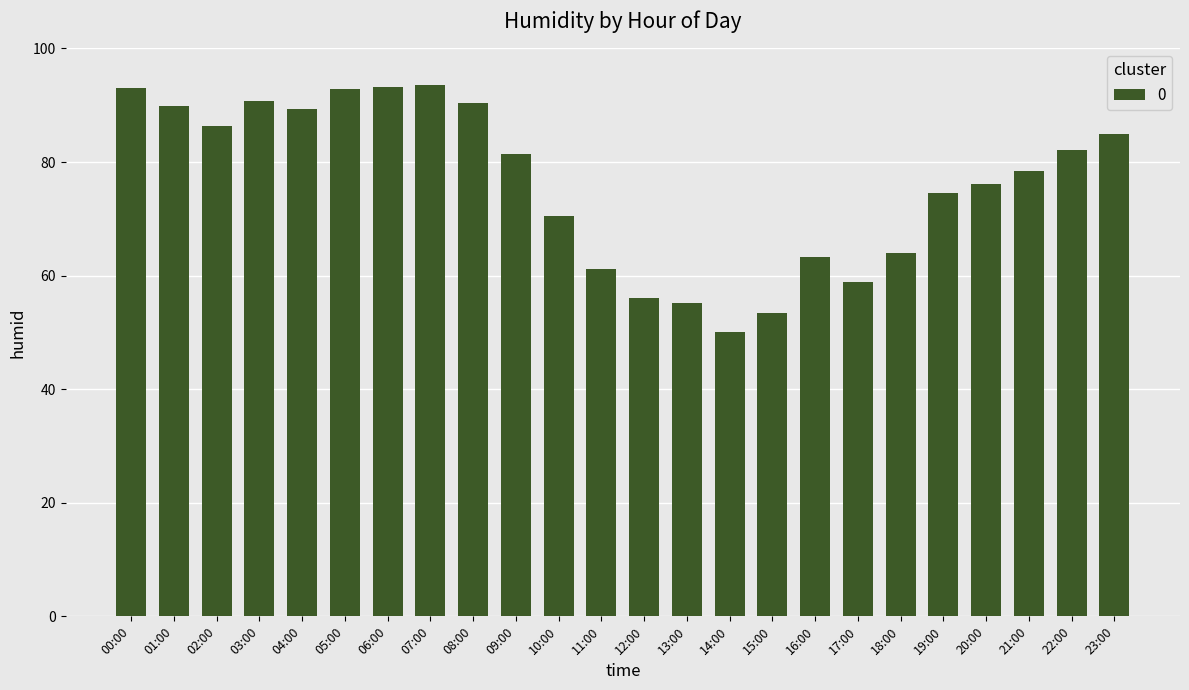

What is the difference between the second highest and second lowest values?

39.8